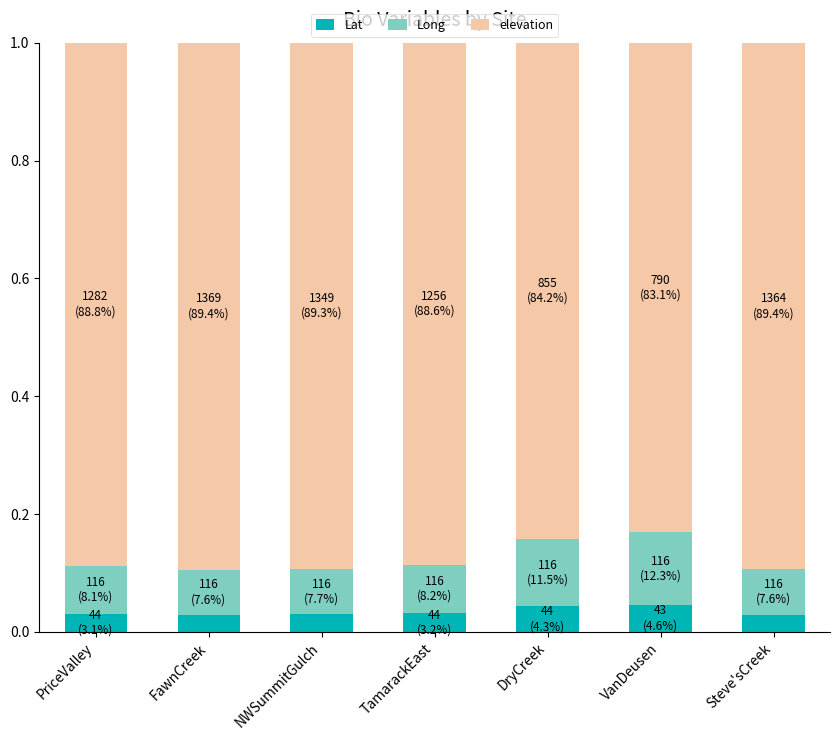

At NWSummitGulch, list the series in order from smallest to largest.

Lat, Long, elevation